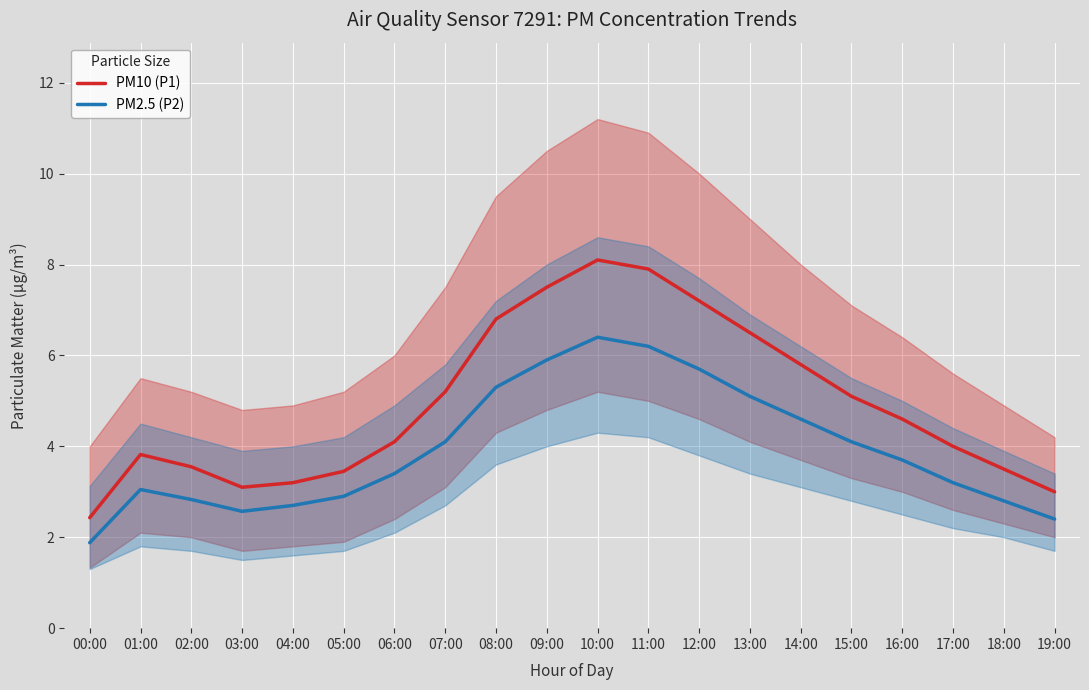

What is the value of the PM2.5 (P2) point at the 16th from the left?

4.1